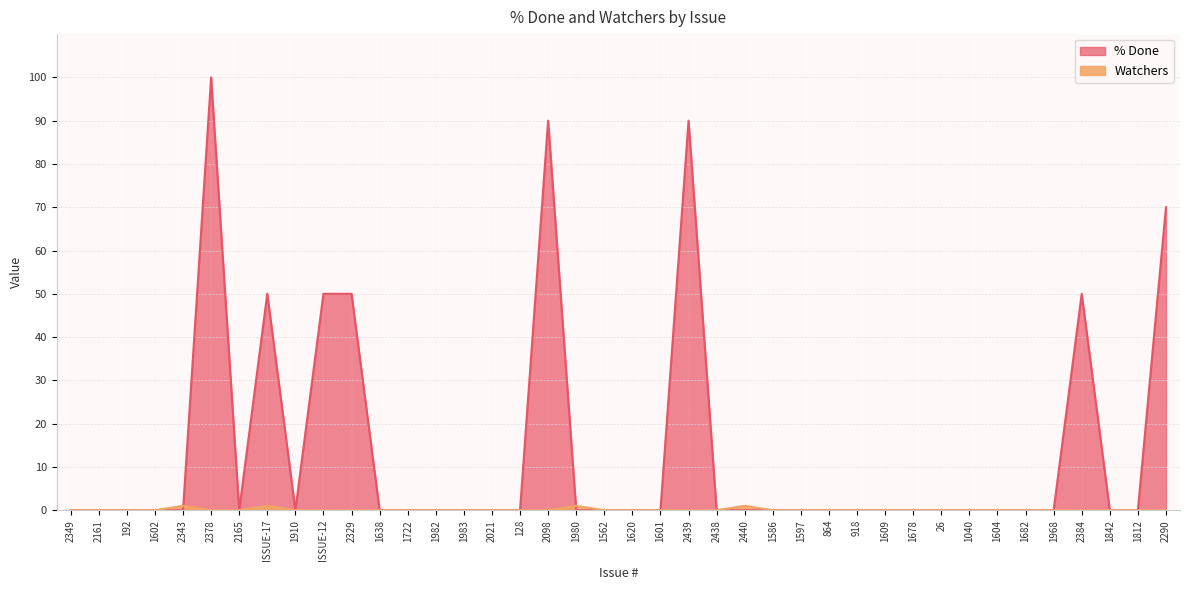

The Watchers series shows 0 at 1678. True or false?

True